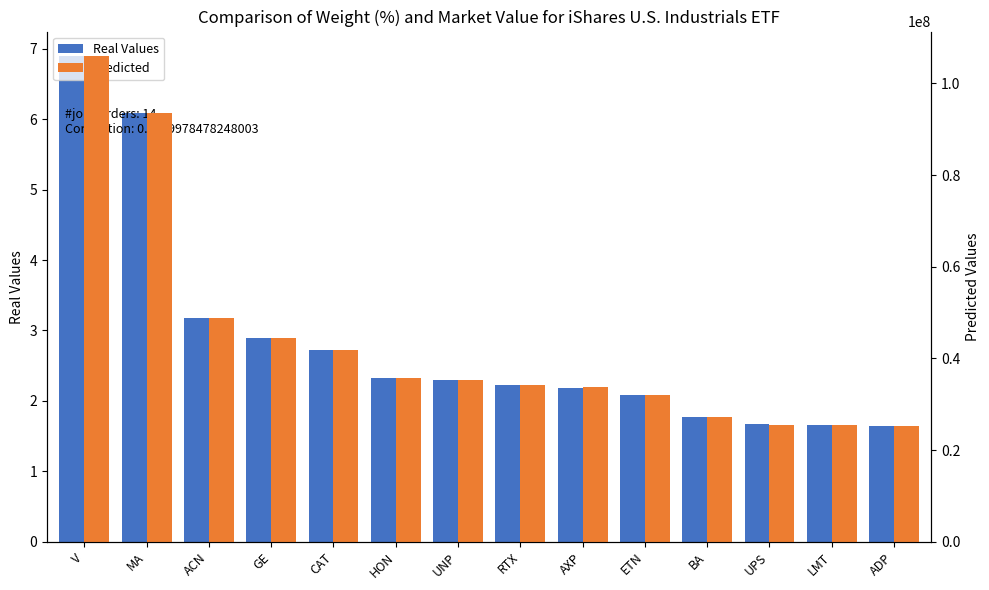

Reading left to right, transcribe all the data shown in this chart.

Real Values: 6.9	6.1	3.2	2.9	2.7	2.3	2.3	2.2	2.2	2.1	1.8	1.7	1.7	1.6
Predicted: 105999559.4	93446070.0	48797733.7	44355332.5	41746423.7	35666732.0	35379371.2	34215321.4	33695156.0	32083376.6	27115849.8	25568917.1	25558777.8	25148139.7